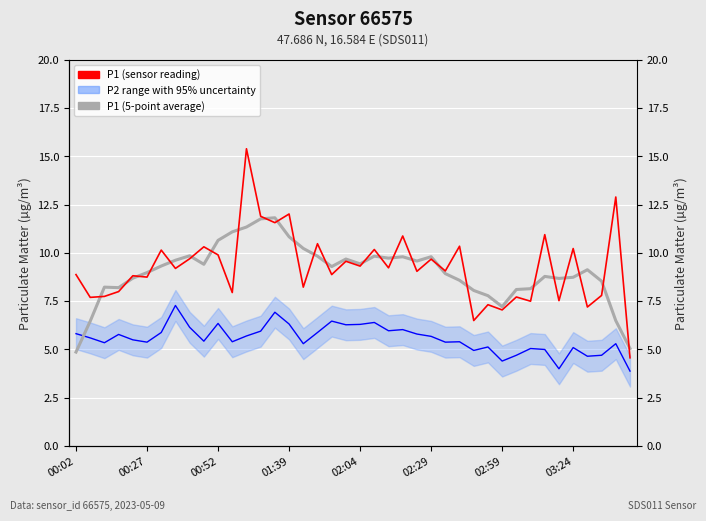

What is the label of the 12th point from the right?

28